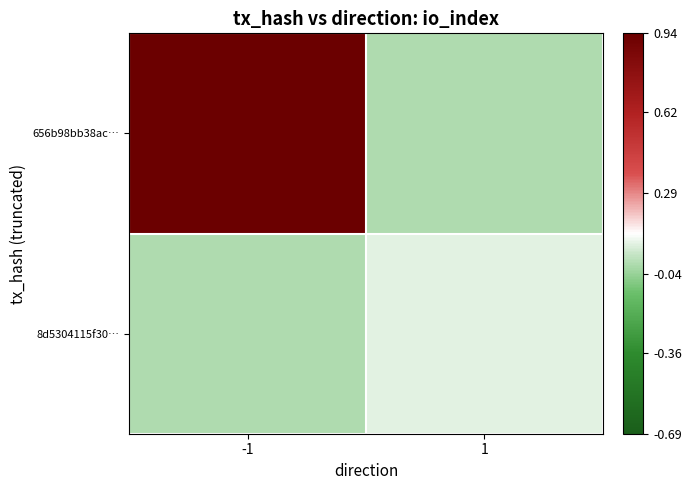

How many distinct data groups are displayed?

2